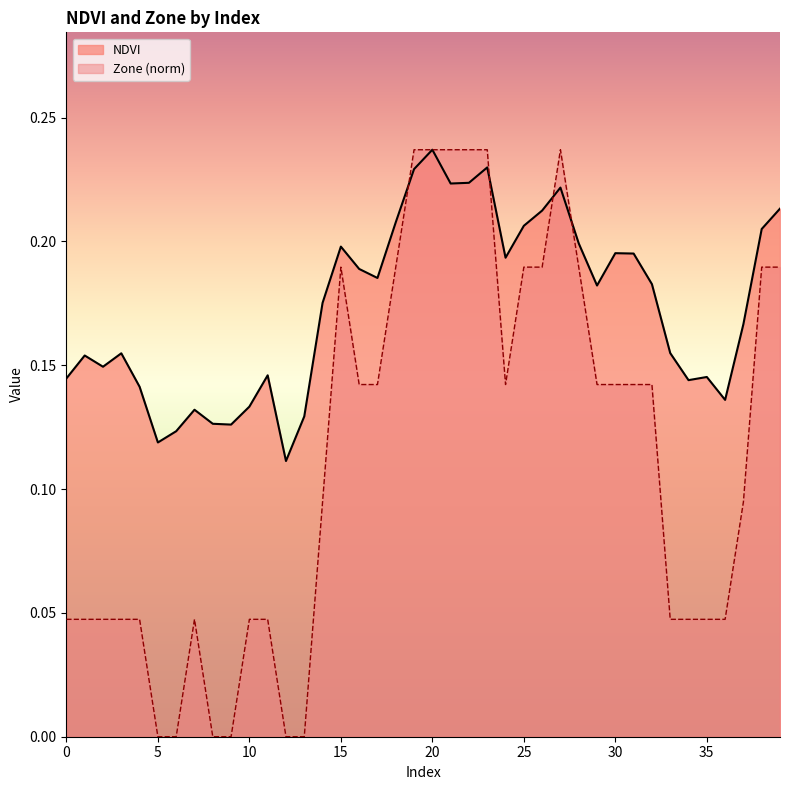

What is the total value across all series at 4?

0.2